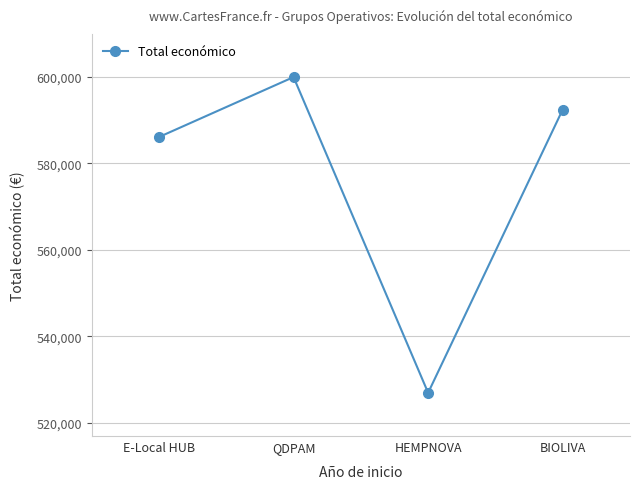

Which category has the lowest value across all series?

HEMPNOVA